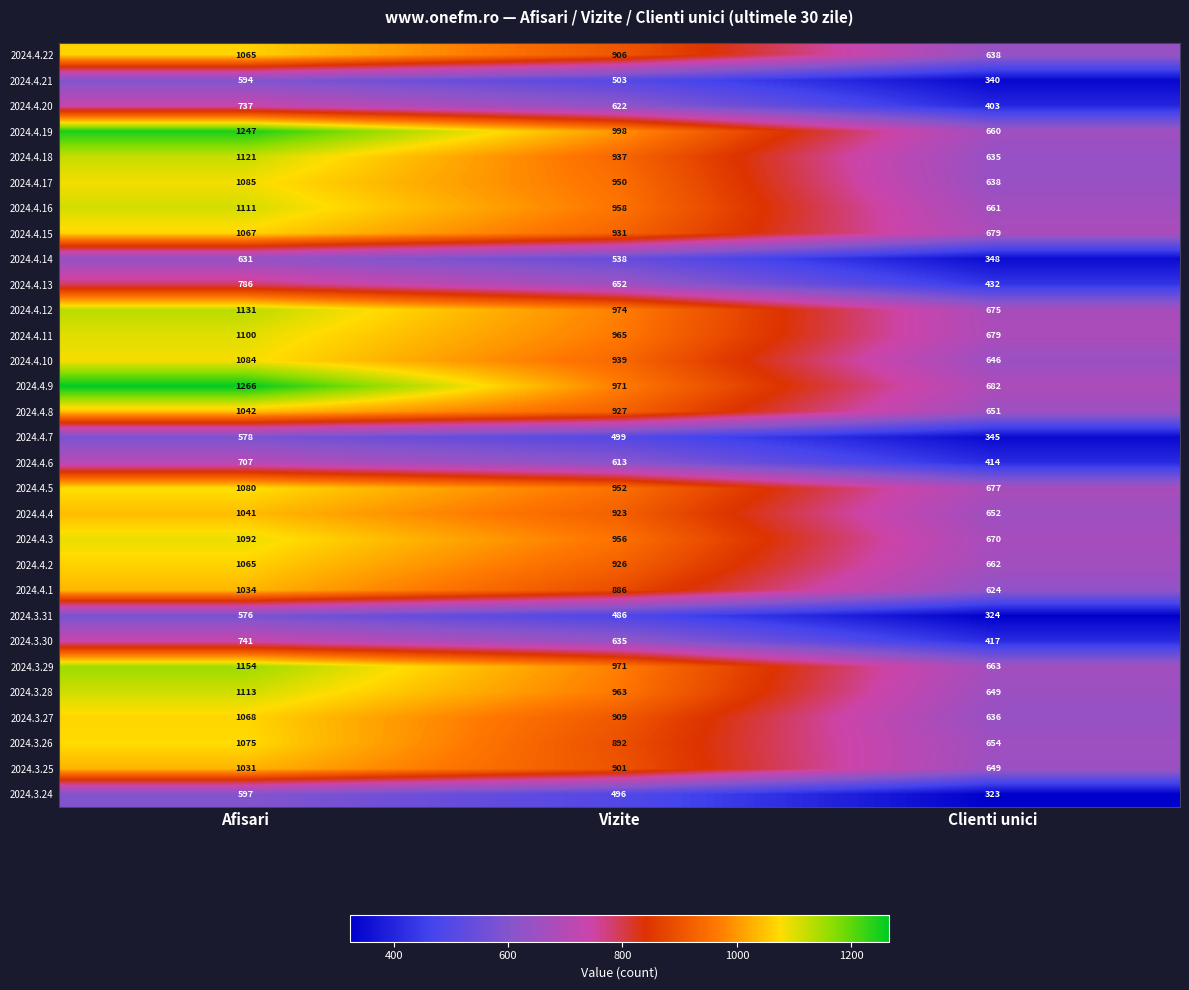

What is the total value across all series at Clienti unici?

17126